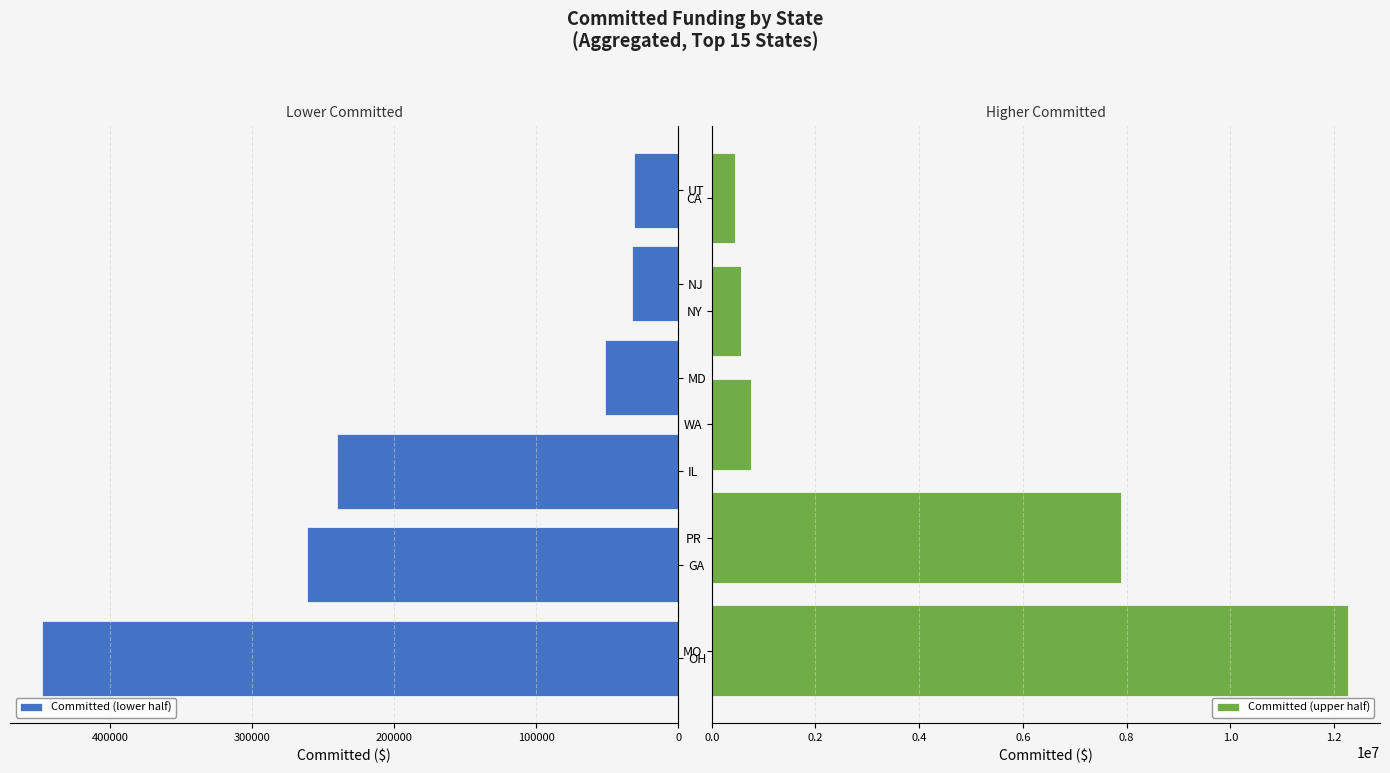

What is the approximate value of Committed (lower half) at MD?

51394.9